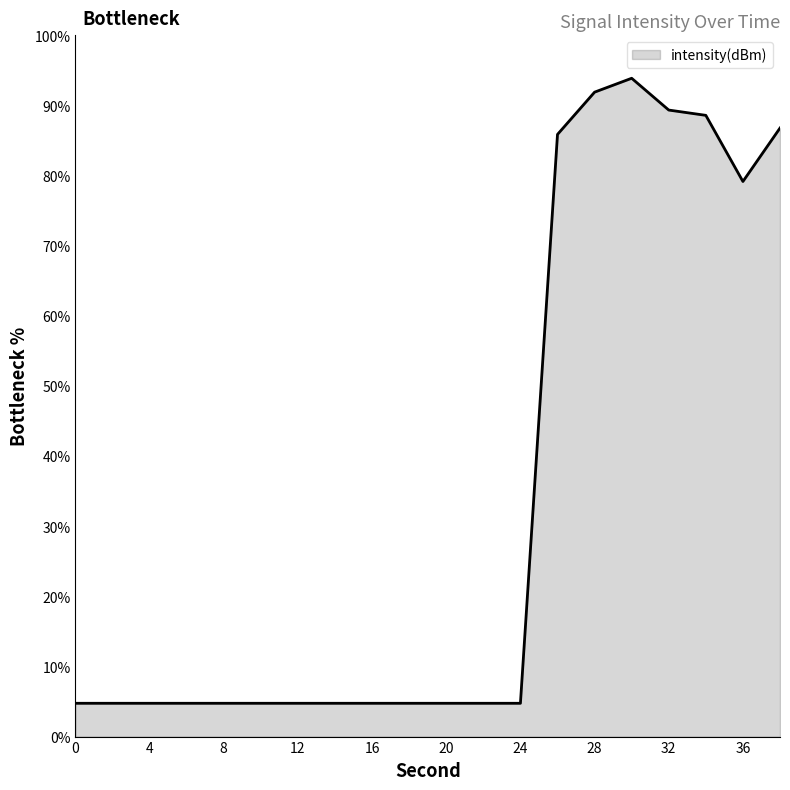

What is the greatest value displayed?

93.9